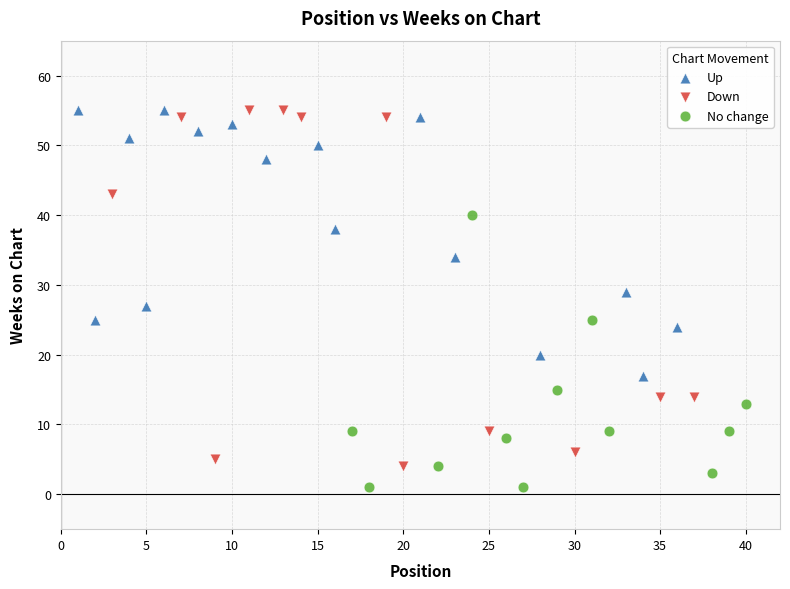

Which series contains the lowest Y value?

No change